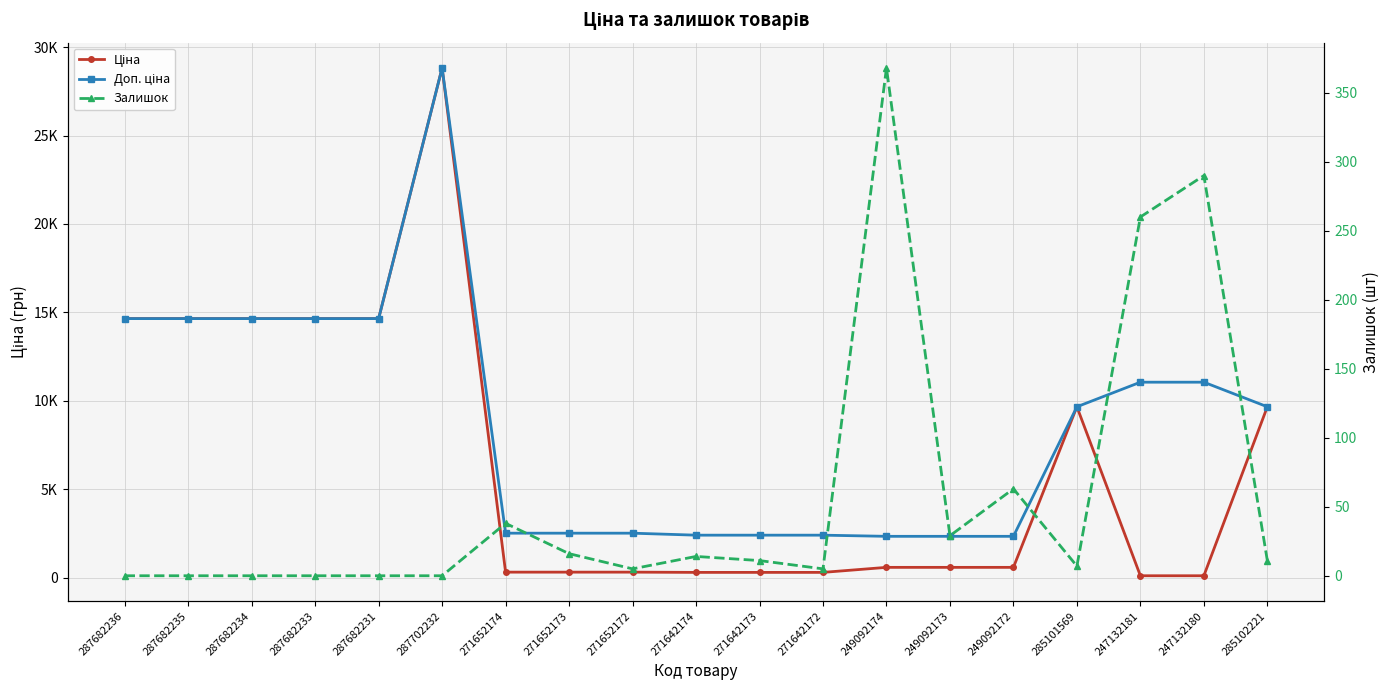

List the series in order of their peak value, highest first.

Ціна, Доп. ціна, Залишок